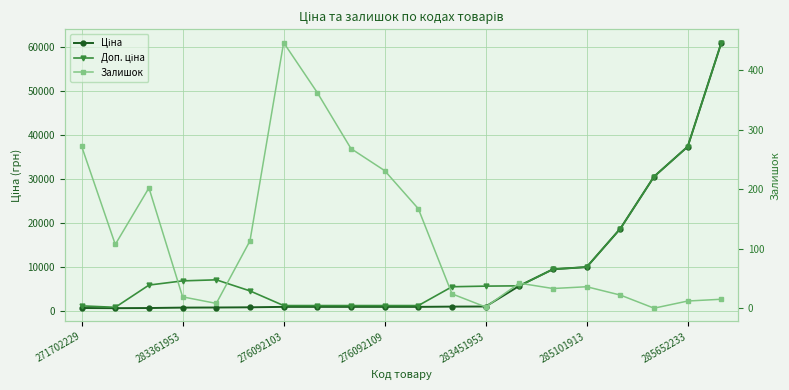

Which series has the largest total across all categories?

Доп. ціна